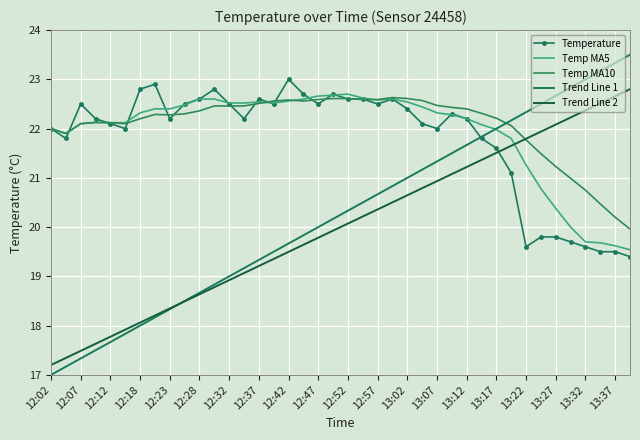

What is the average value of the Temp MA10 series?

22.1